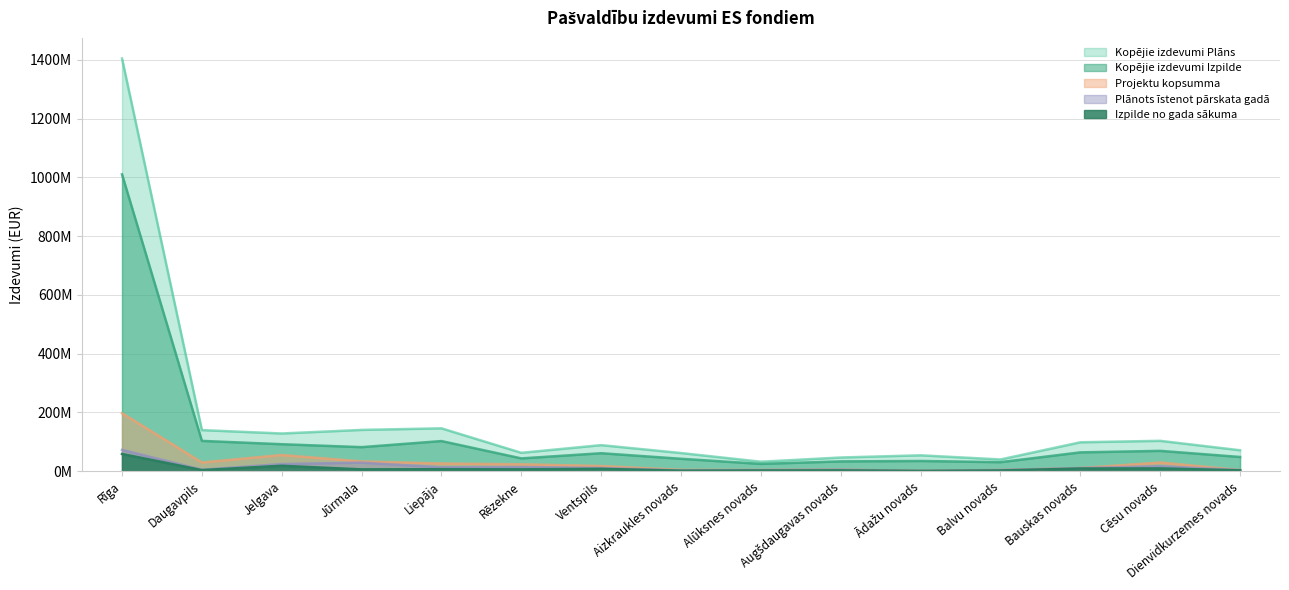

True or false: Izpilde no gada sākuma and Projektu kopsumma cross at least once.

False